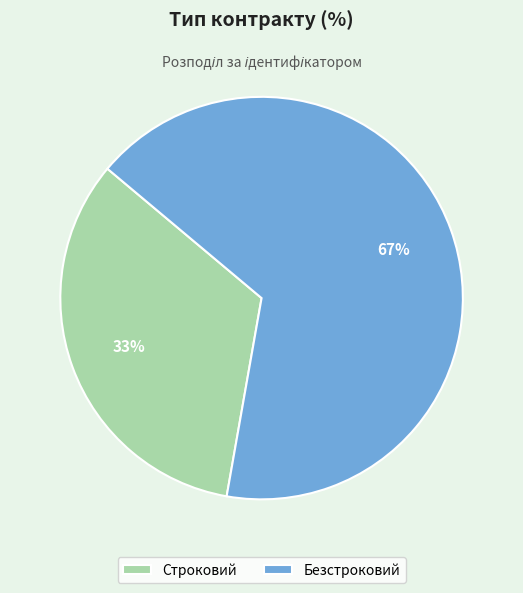

Which category has the smallest portion of the pie?

Строковий